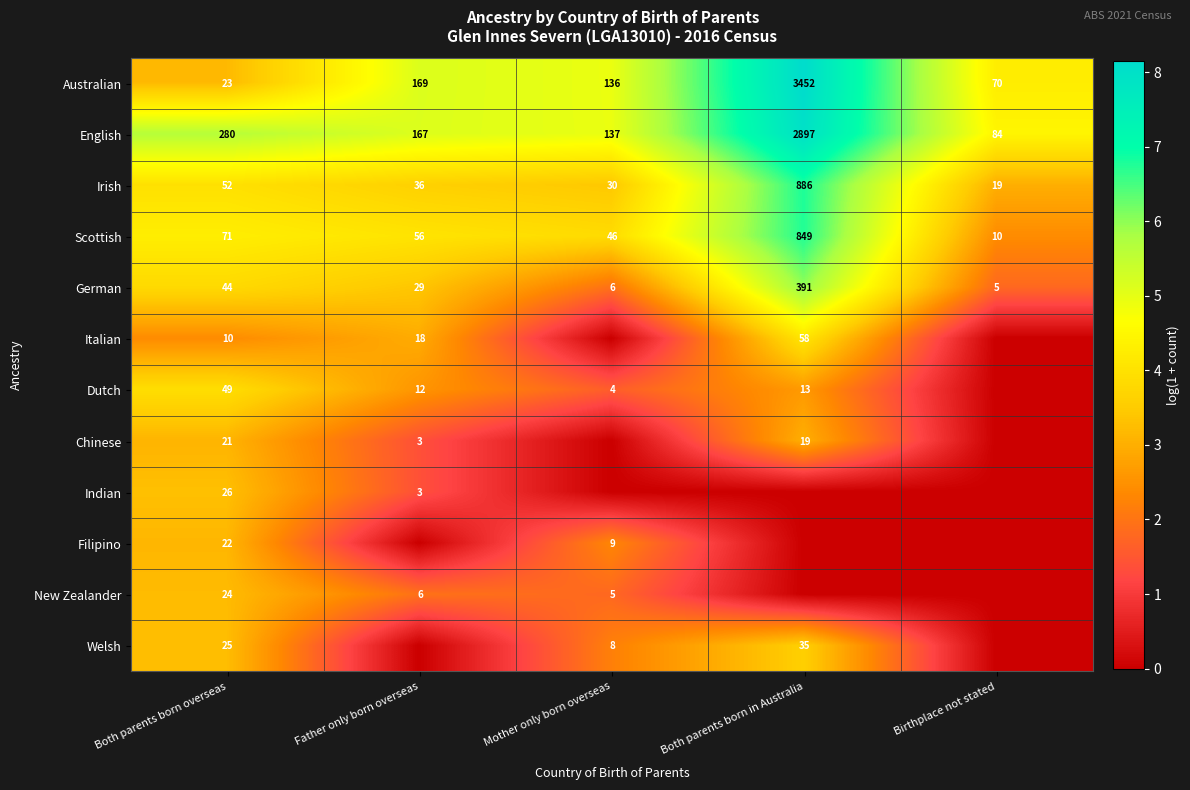

What is the greatest value displayed?

8.1